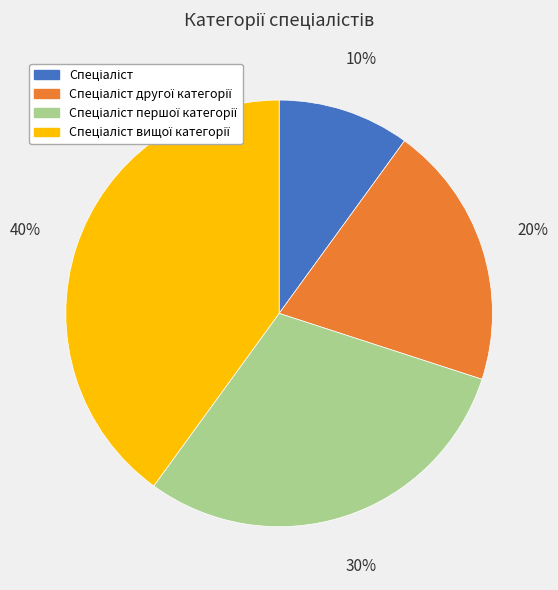

To the nearest percent, what is the average slice percentage?

25%